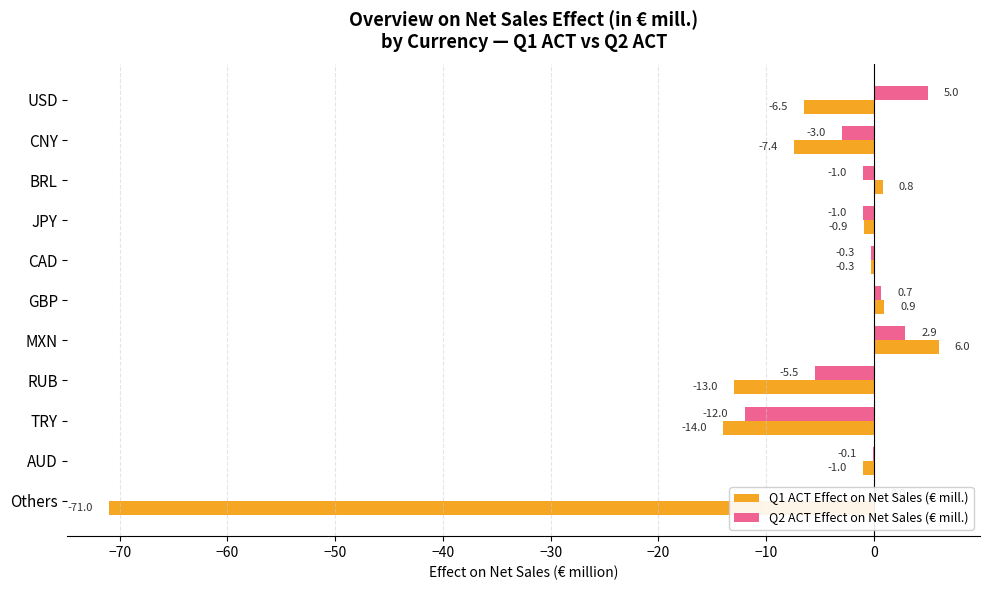

Is it true that Q2 ACT Effect on Net Sales (€ mill.) equals -1.0 at JPY?

True